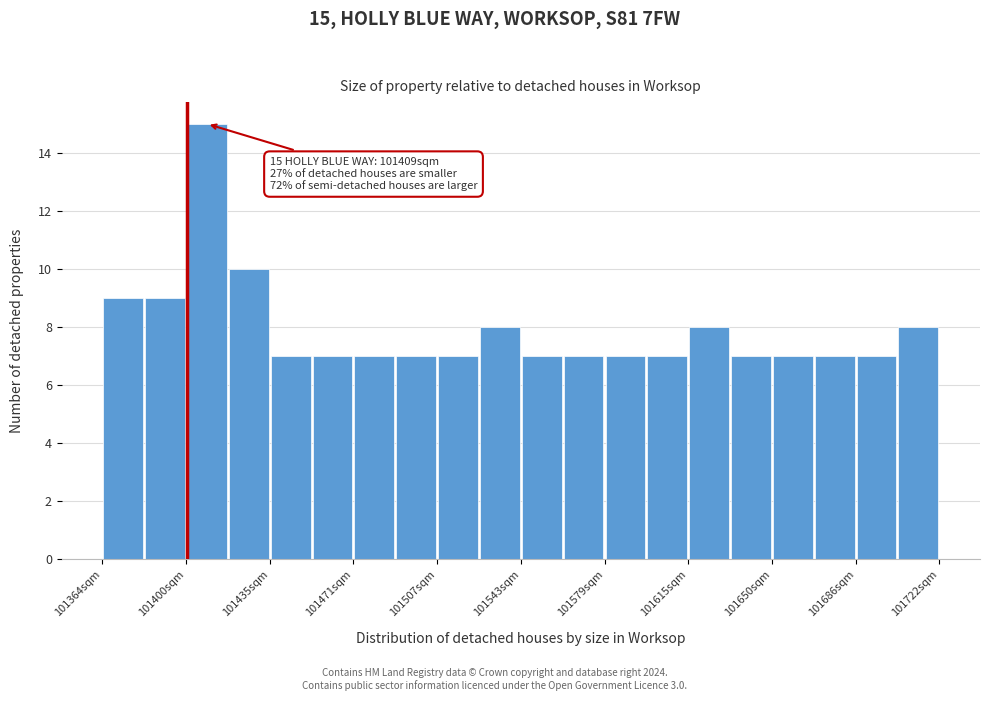

Around what value on the x-axis is the tallest bar? Give the approximate position of its centre, as read against the axis.

101410